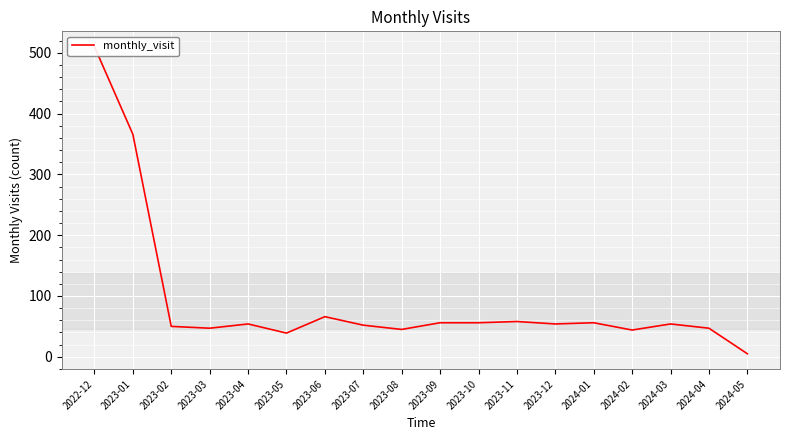

Approximately how many times larger is the value at 2023-12 compared to 2022-12?

0.1